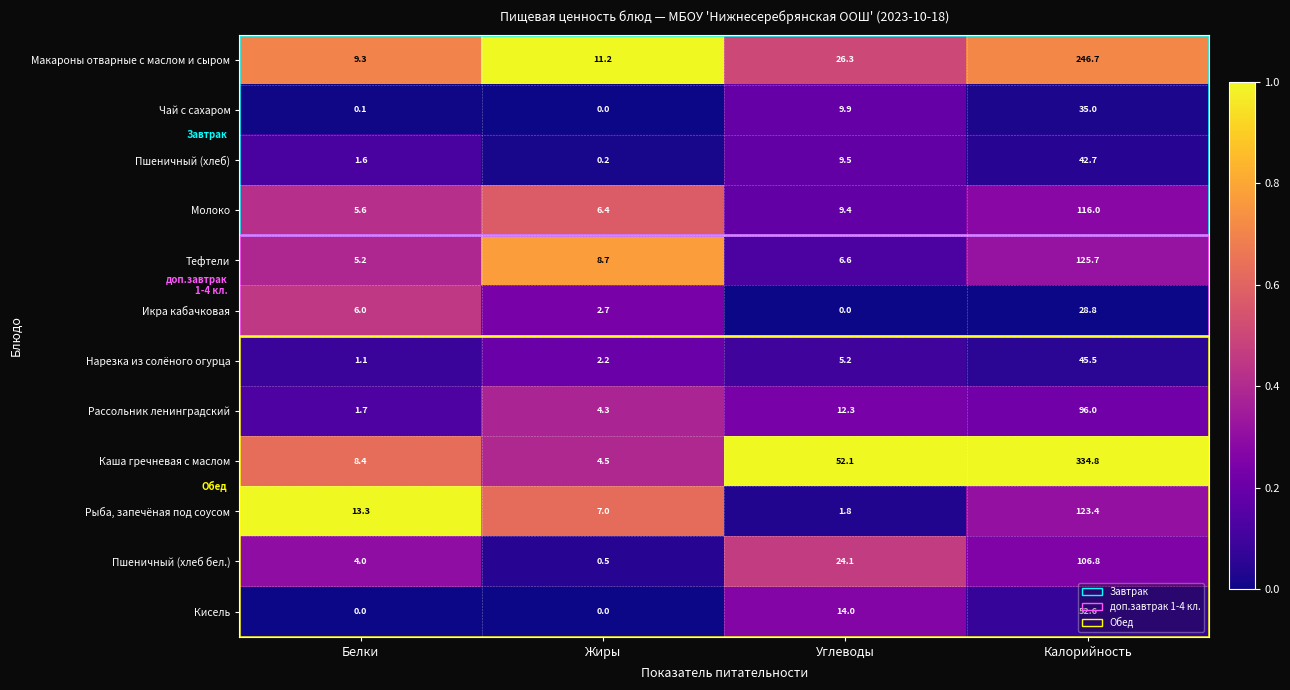

What is the difference between the Икра кабачковая values at Углеводы and Калорийность?

28.8